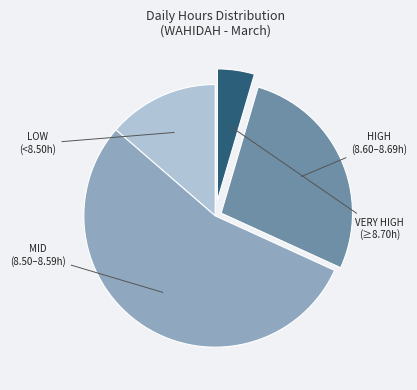

Count the number of slices in the pie.

4